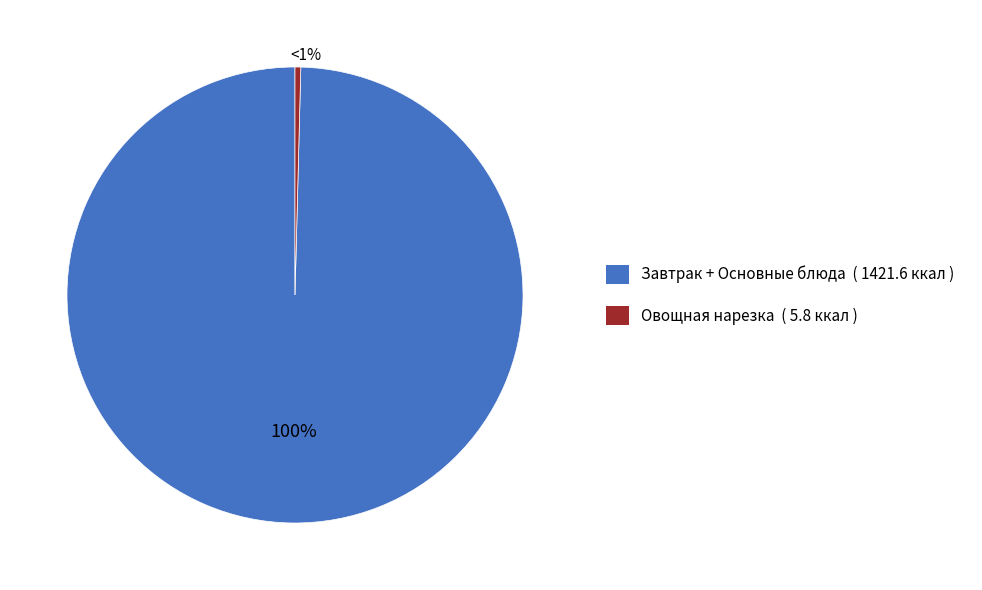

Which slice is the smallest?

Овощная нарезка